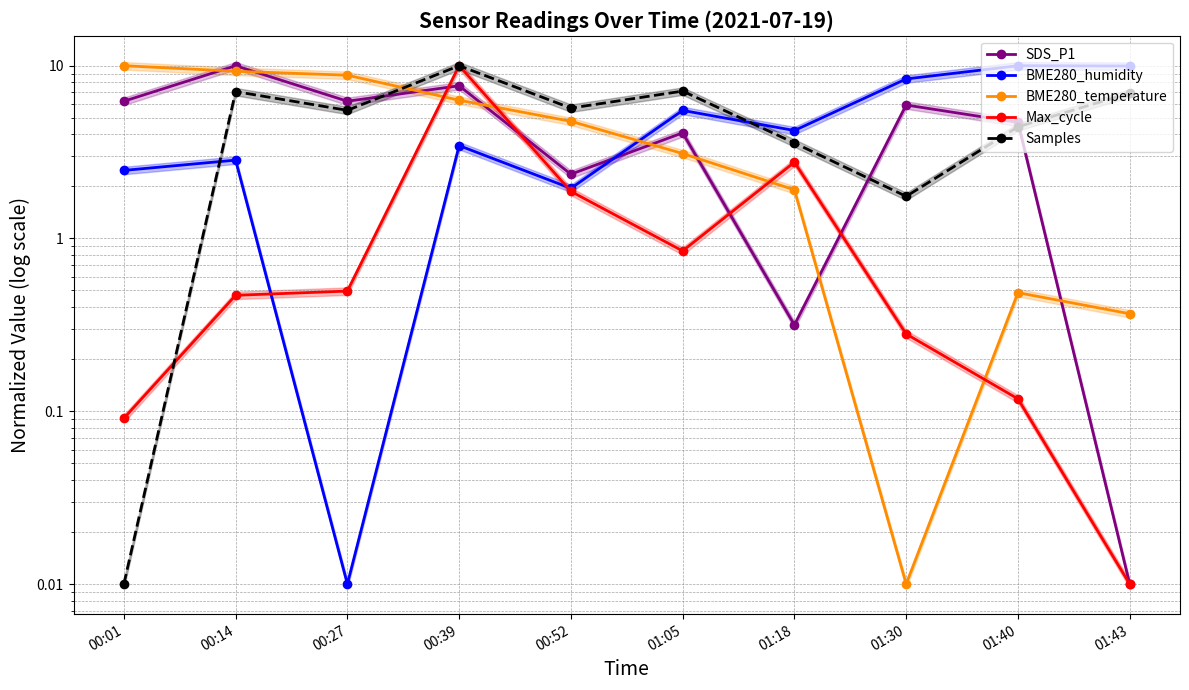

At 01:30, list the series in order from largest to smallest.

BME280_humidity, SDS_P1, Samples, Max_cycle, BME280_temperature